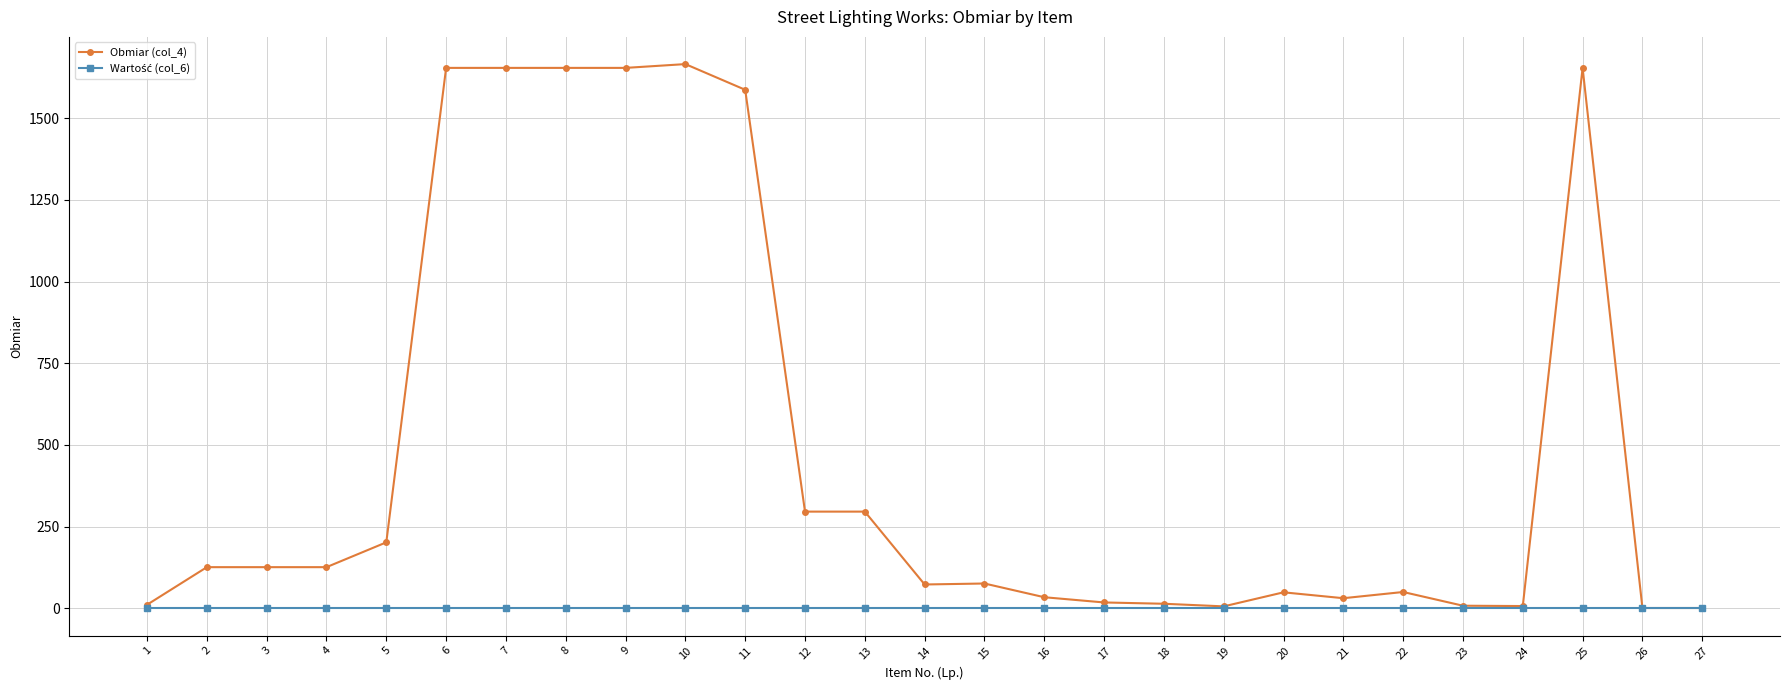

Which series has the largest range (max minus min)?

Obmiar (col_4)